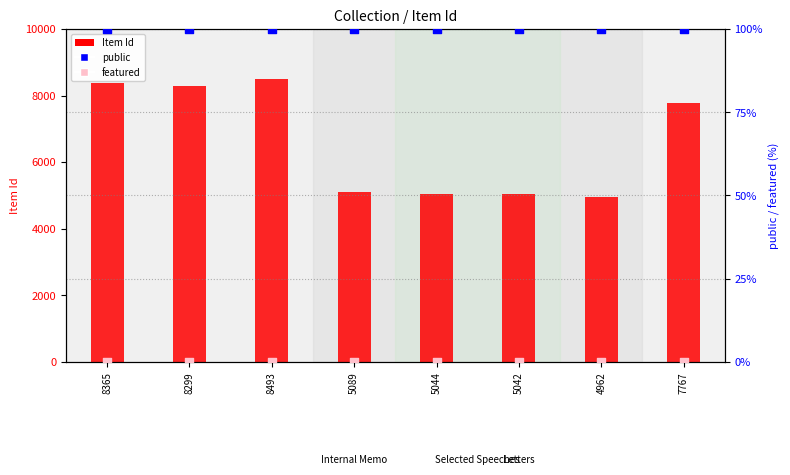

Which series reaches the maximum Y coordinate?

Item Id